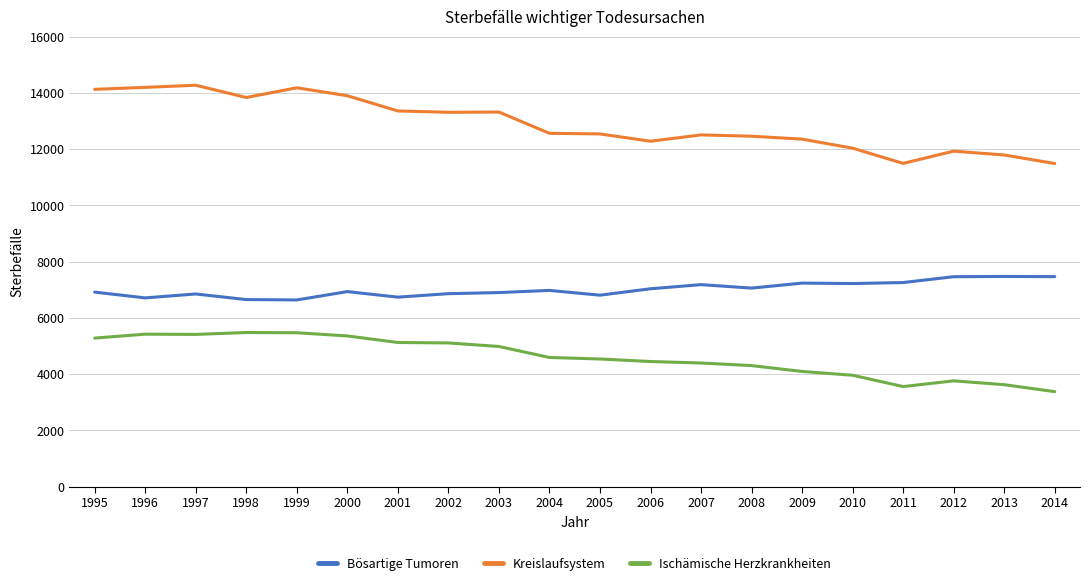

How many lines are shown in the chart?

3